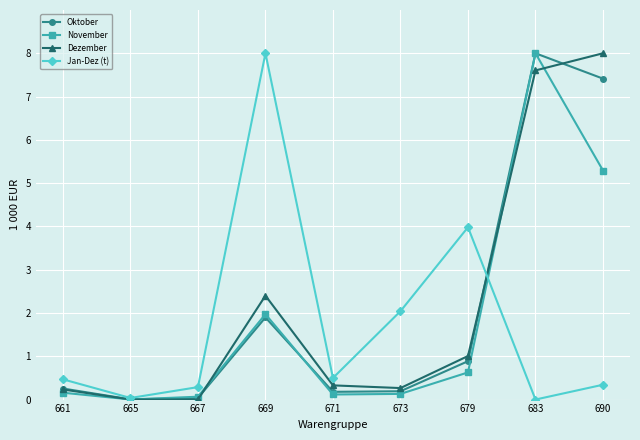

Is it true that Jan-Dez (t) equals 1.4 at 673?

False